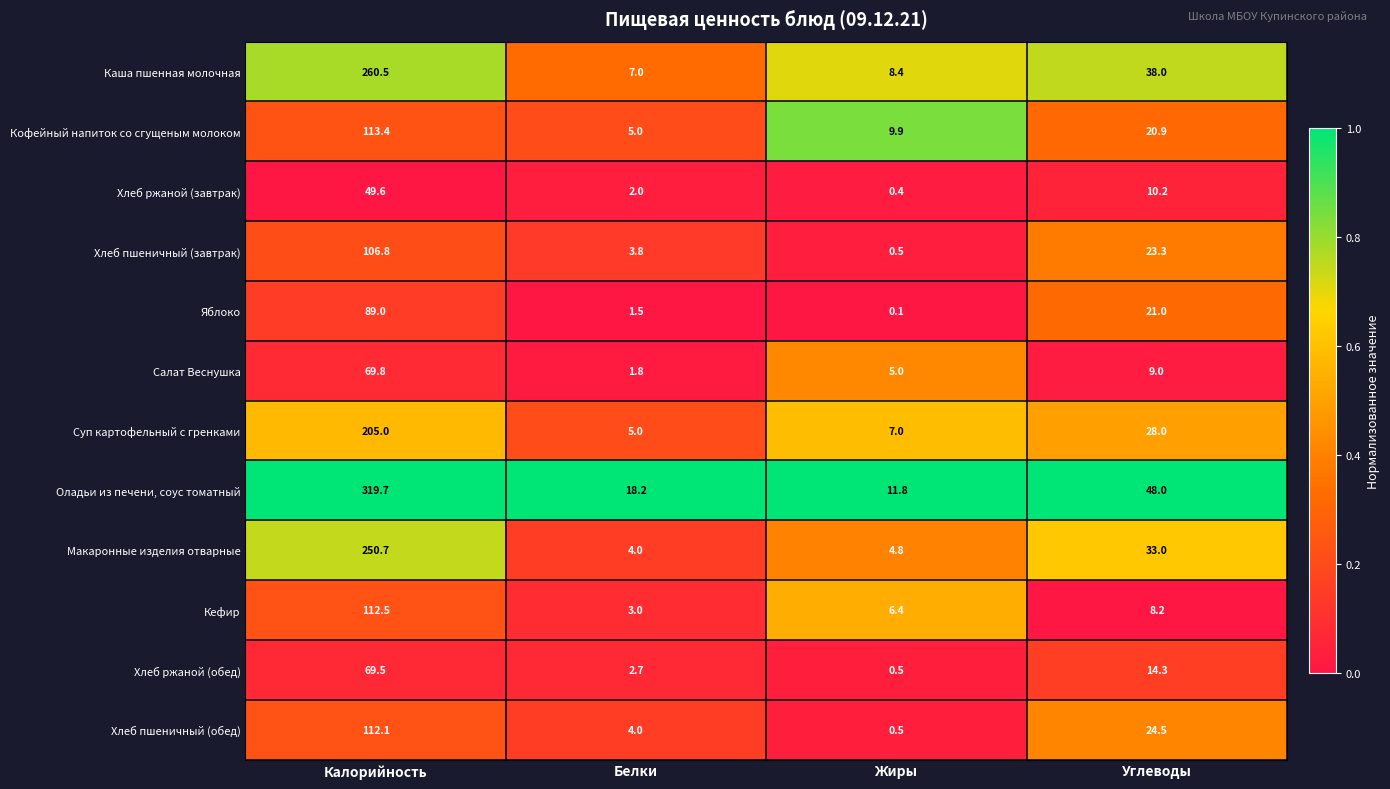

The Суп картофельный с гренками series shows 1.4 at Жиры. True or false?

False